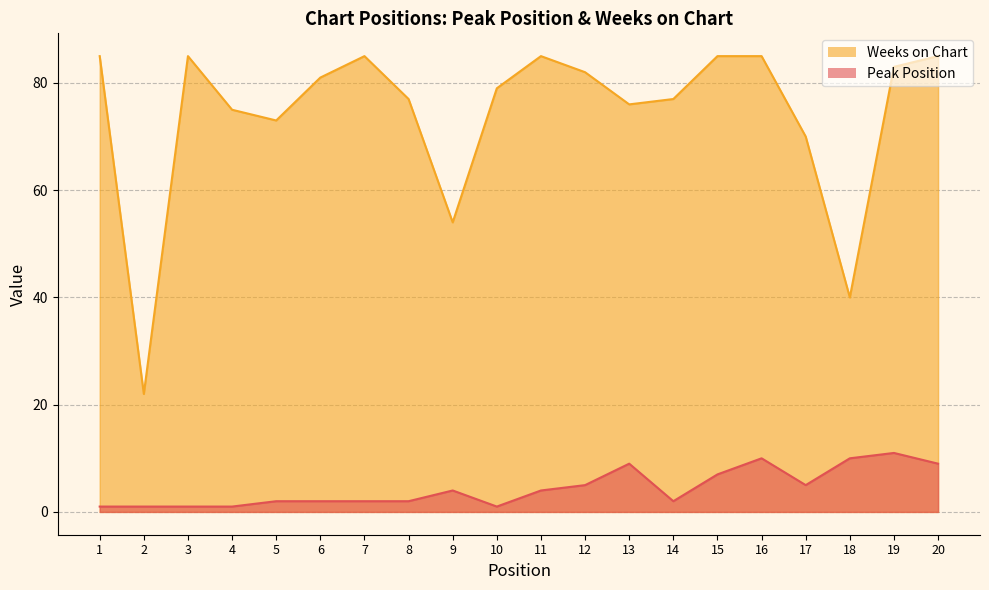

True or false: Weeks on Chart and Peak Position cross at least once.

False